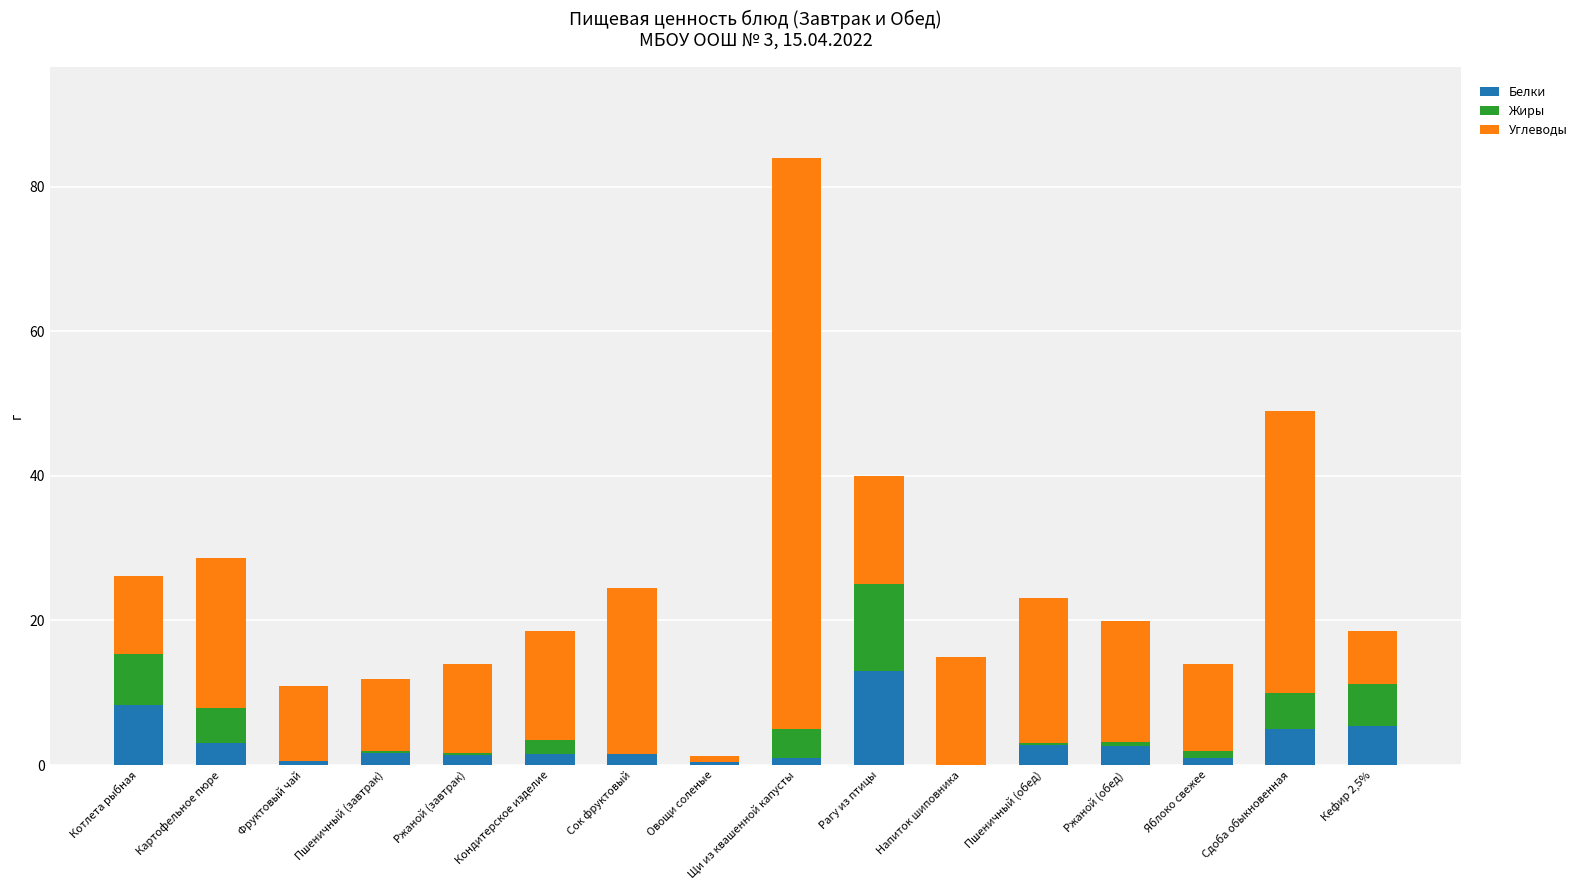

Count the number of categories in the chart.

16